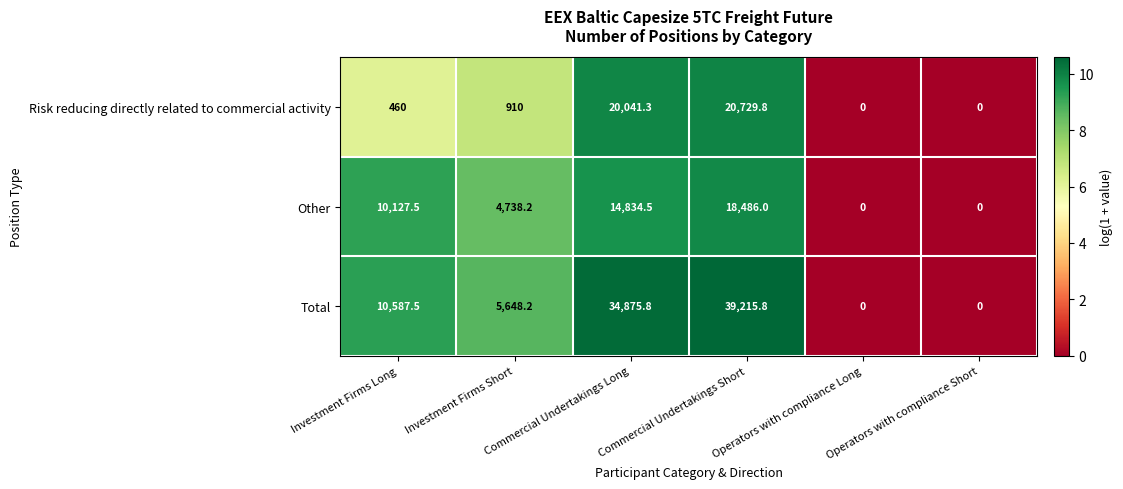

Which series has the widest spread of values?

Total